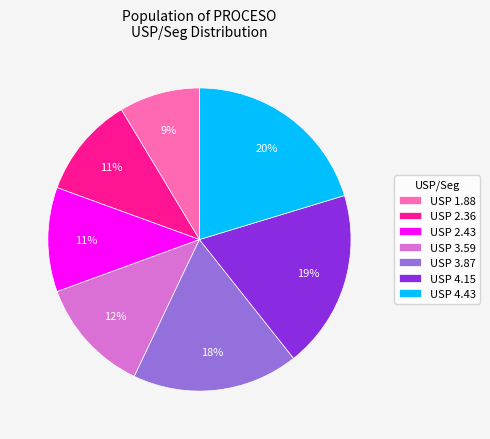

The USP 2.43 slice represents 2% of the pie. True or false?

False